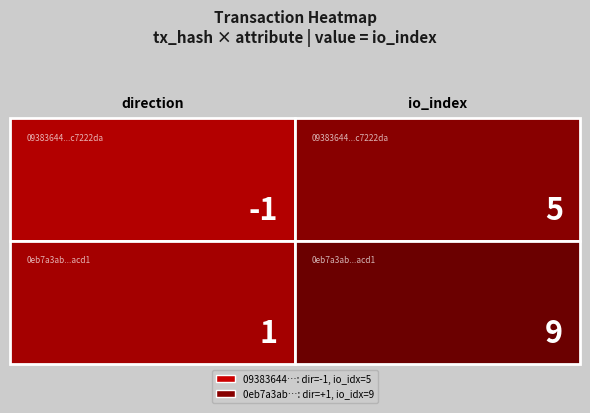

Rank the series at 0 from lowest to highest value.

09383644127401cb702446051ab411b2c7222da, 0eb7a3ab016f725af8075f26660bdfdafd6acd1